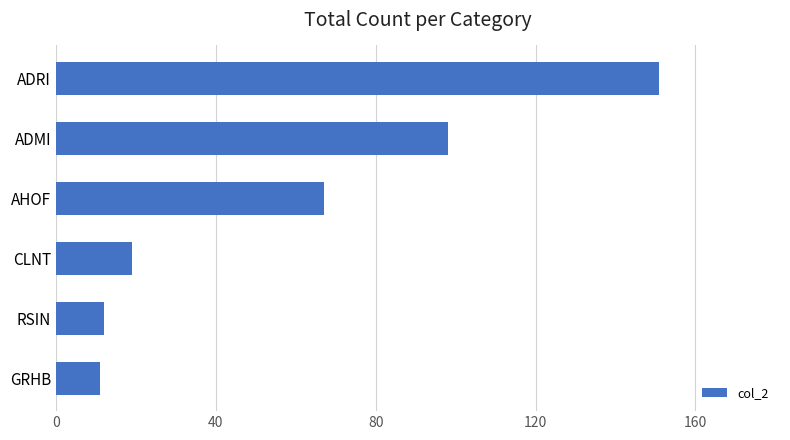

Reading bottom to top, transcribe all the data shown in this chart.

GRHB=11	RSIN=12	CLNT=19	AHOF=67	ADMI=98	ADRI=151